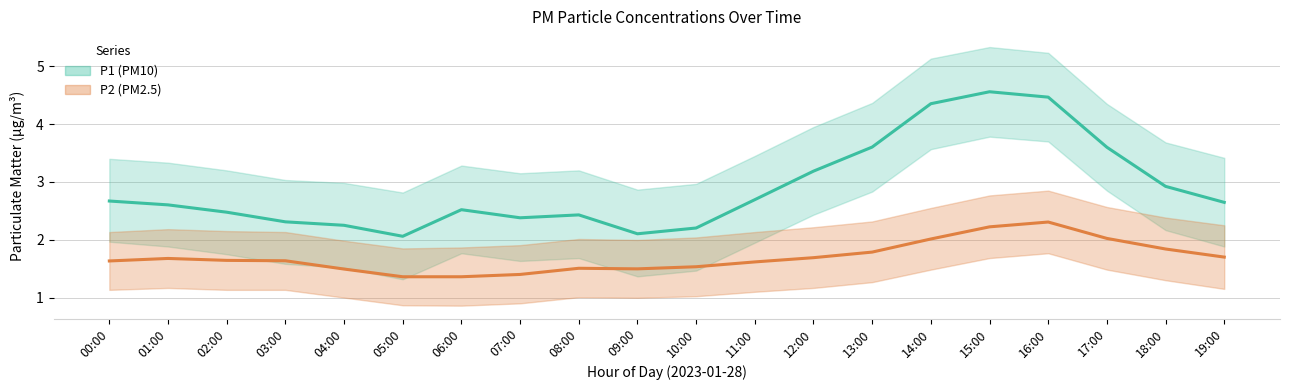

Reading right to left, transcribe all the data shown in this chart.

P1 (PM10): 19:00=2.6	18:00=2.9	17:00=3.6	16:00=4.5	15:00=4.6	14:00=4.4	13:00=3.6	12:00=3.2	11:00=2.7	10:00=2.2	09:00=2.1	08:00=2.4	07:00=2.4	06:00=2.5	05:00=2.1	04:00=2.2	03:00=2.3	02:00=2.5	01:00=2.6	00:00=2.7
P2 (PM2.5): 19:00=1.7	18:00=1.8	17:00=2.0	16:00=2.3	15:00=2.2	14:00=2.0	13:00=1.8	12:00=1.7	11:00=1.6	10:00=1.5	09:00=1.5	08:00=1.5	07:00=1.4	06:00=1.4	05:00=1.4	04:00=1.5	03:00=1.6	02:00=1.6	01:00=1.7	00:00=1.6